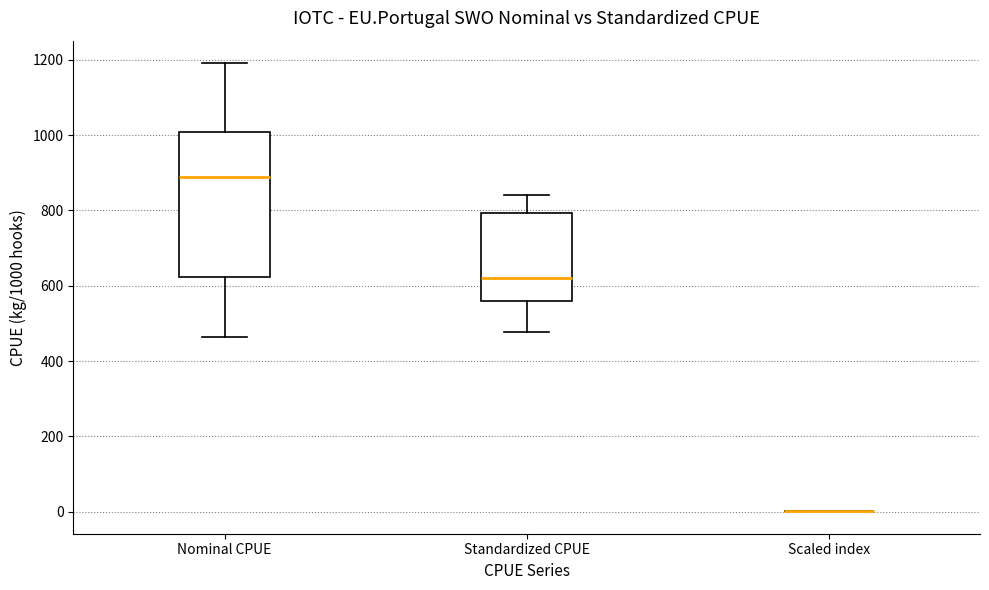

Which box is the tallest, from its lower edge to its upper edge?

Nominal CPUE